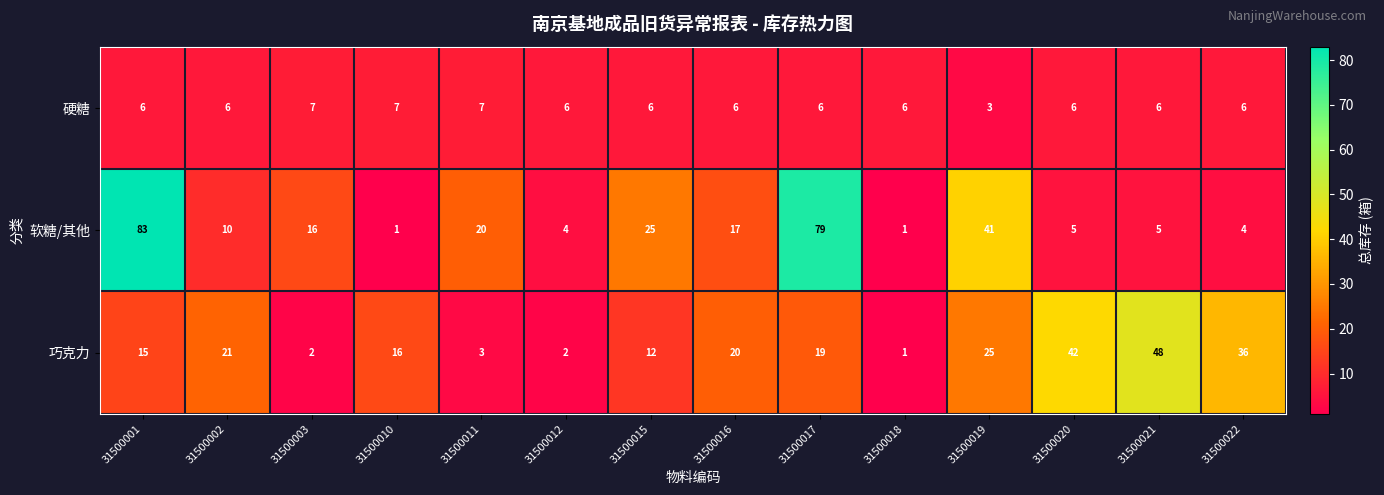

Which series has the largest total across all categories?

软糖/其他